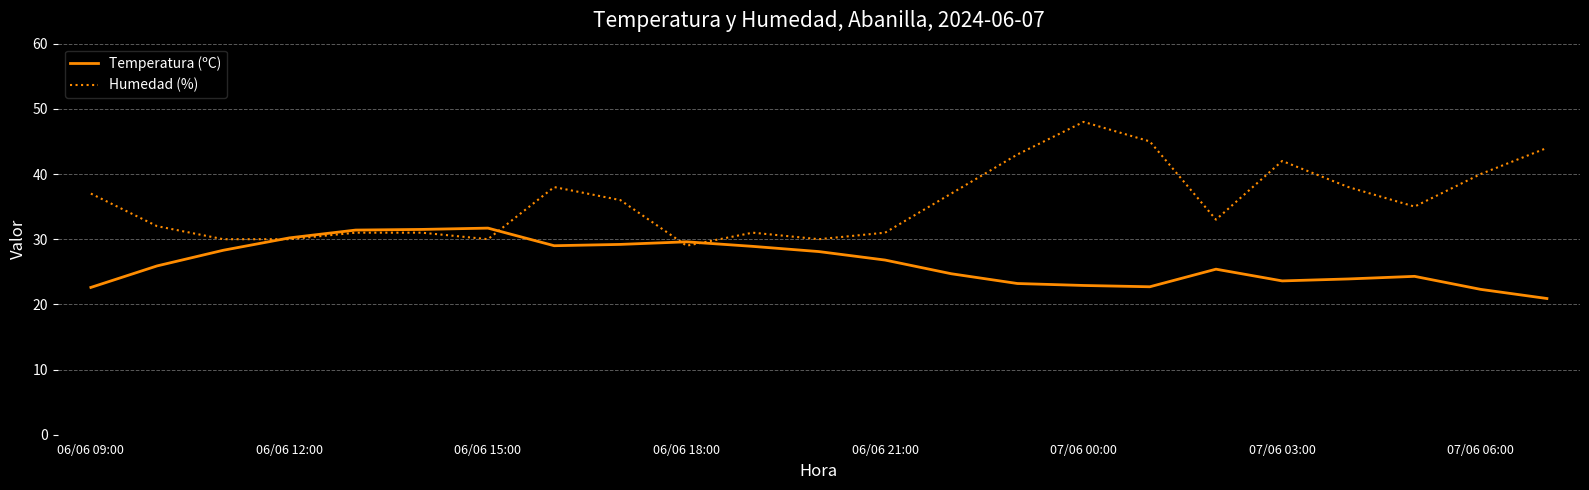

How many categories are shown in the chart?

23